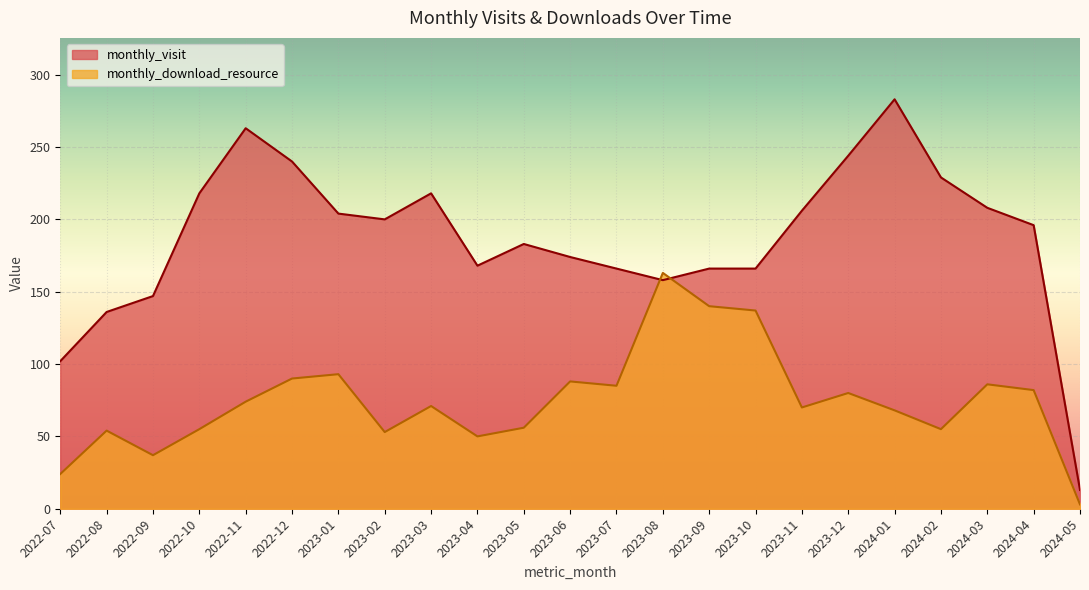

At which category does monthly_visit reach its first local valley?

2023-02